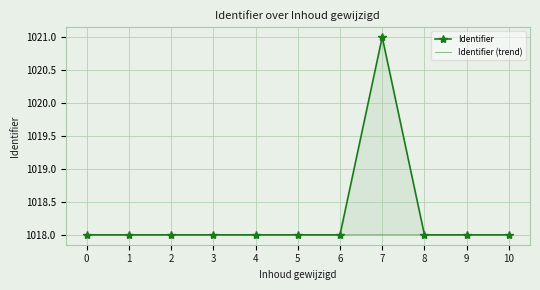

At 0, list the series in order from largest to smallest.

Identifier, Identifier (trend)